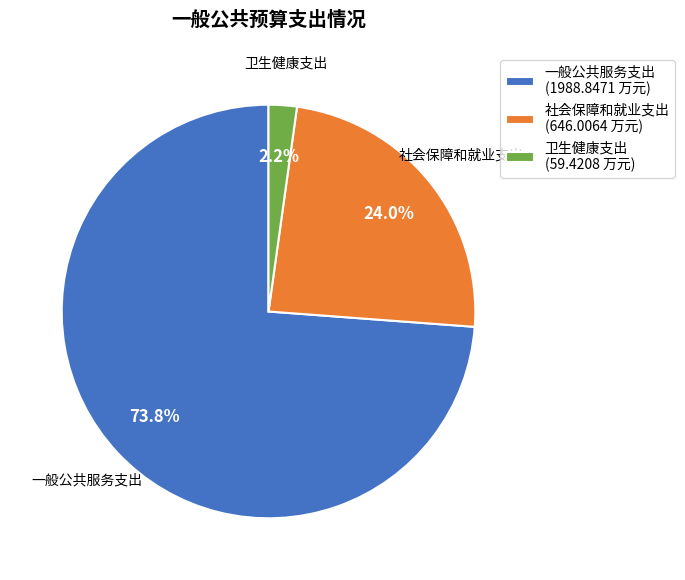

What percentage is the 社会保障和就业支出 slice, to the nearest percent?

24%